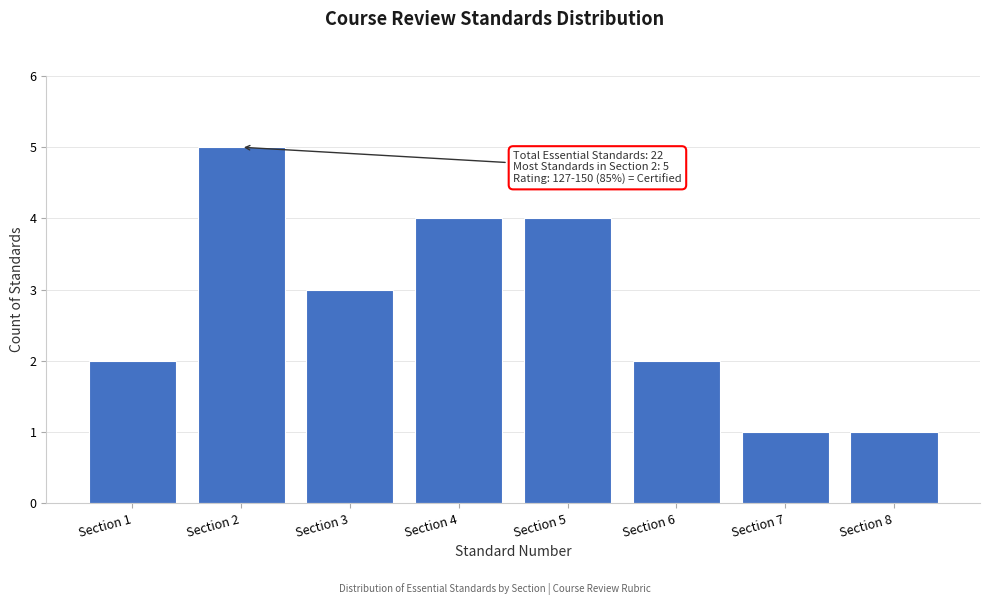

Reading left to right, transcribe all the data shown in this chart.

Section 1=2	Section 2=5	Section 3=3	Section 4=4	Section 5=4	Section 6=2	Section 7=1	Section 8=1